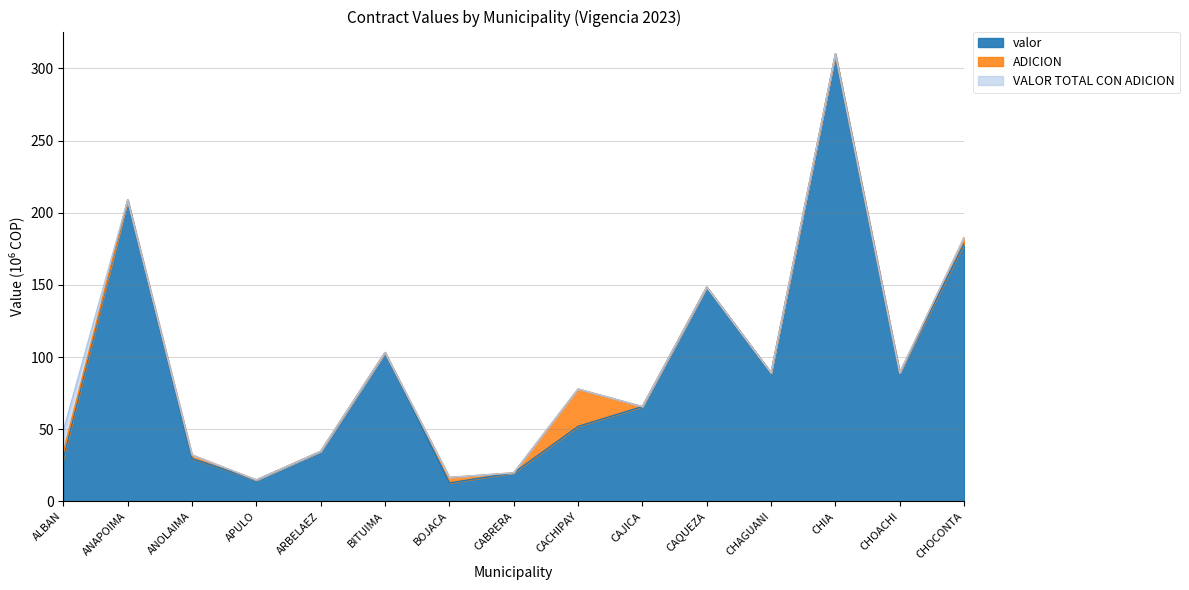

Between CHOACHI and APULO, which is larger?

CHOACHI